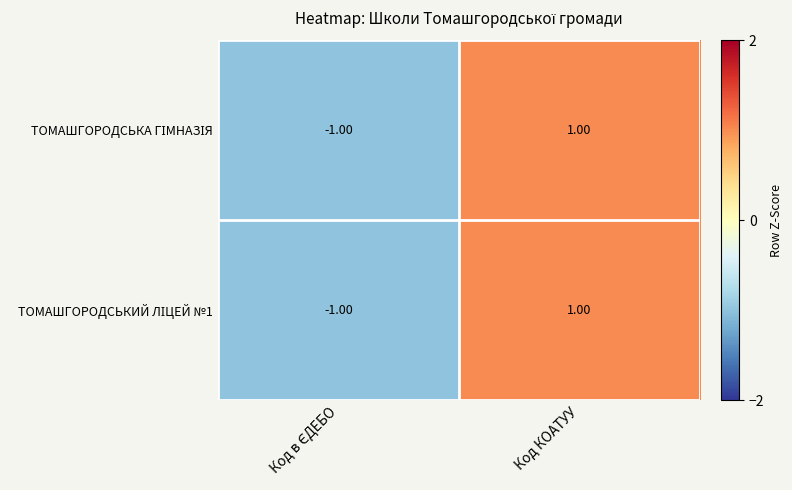

At which category is the sum across all series the highest?

Код КОАТУУ